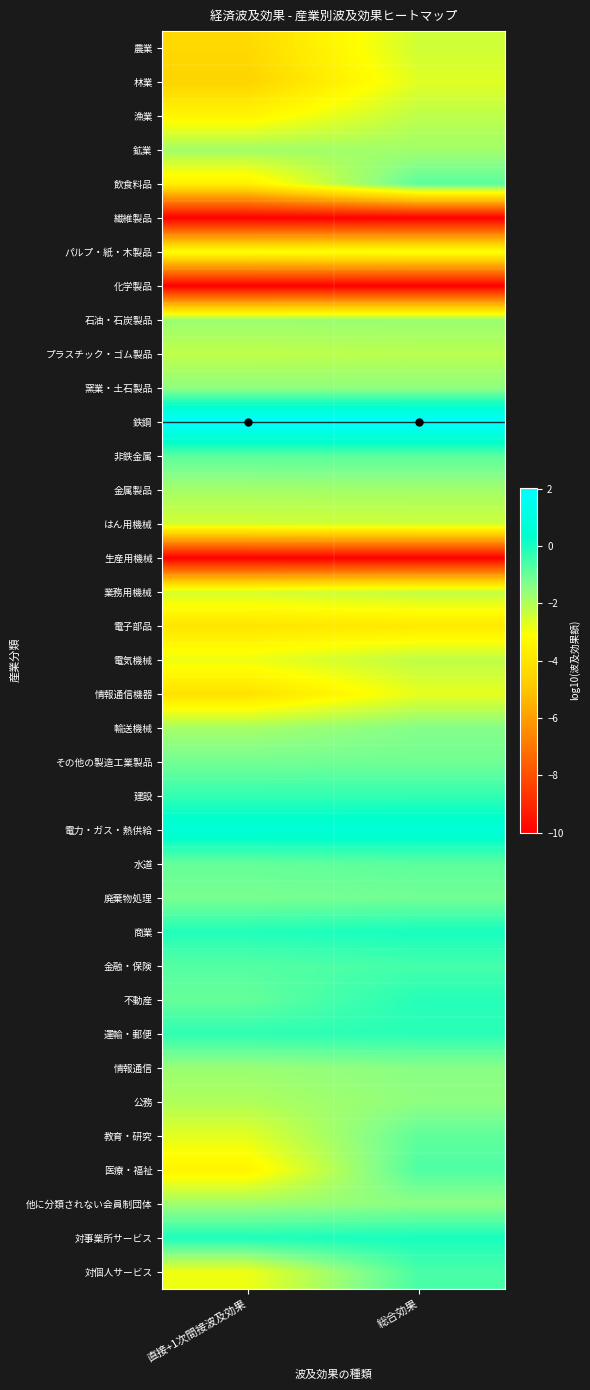

Which series has the largest total across all categories?

鉄鋼